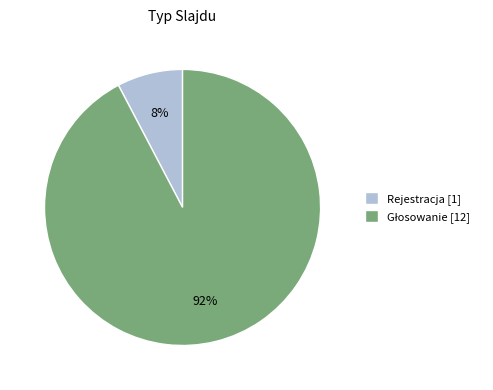

Which slice is the smallest?

Rejestracja